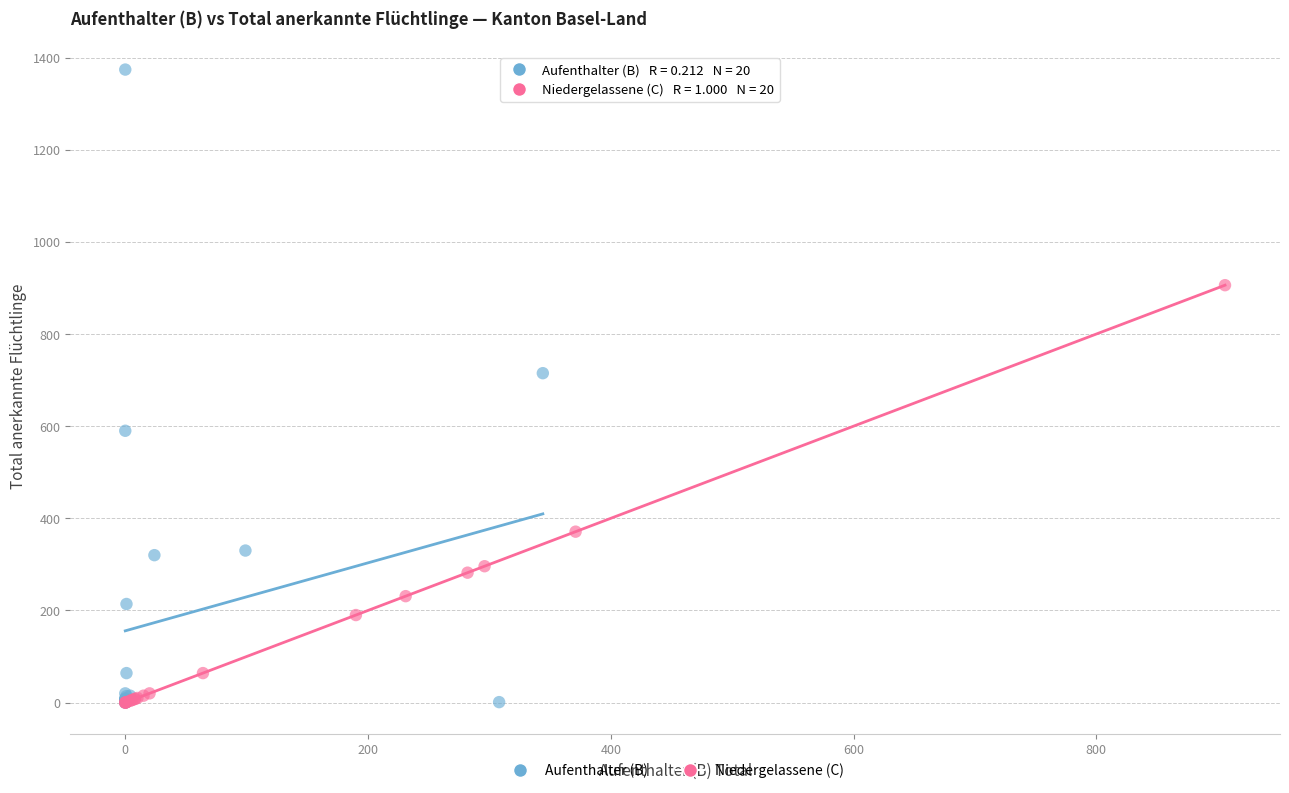

Which series reaches the maximum Y coordinate?

Aufenthalter (B)